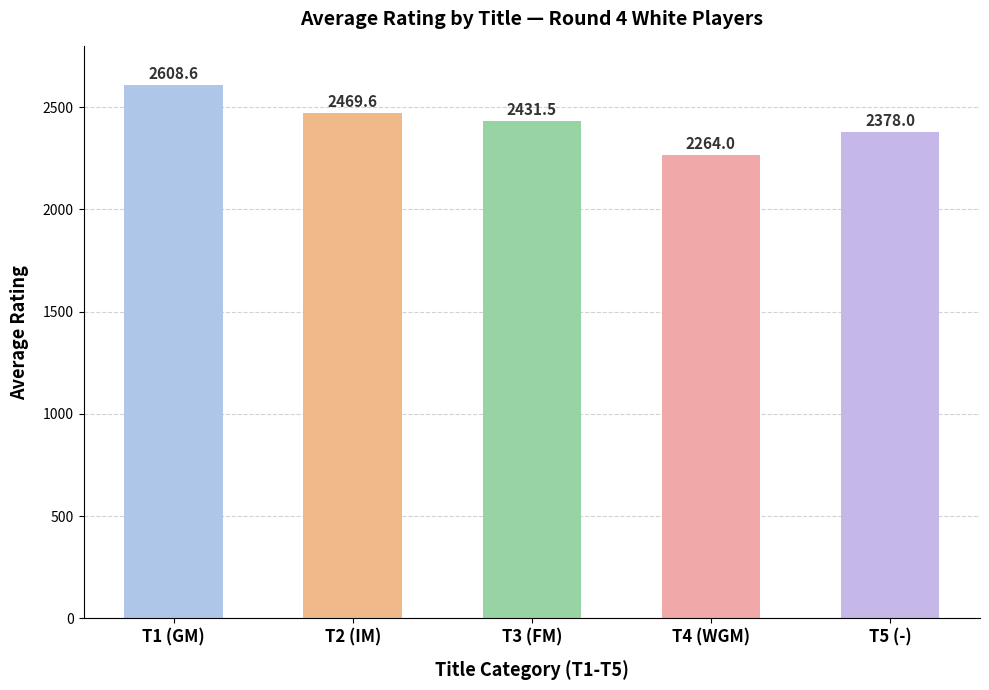

Are the bars horizontal?

No